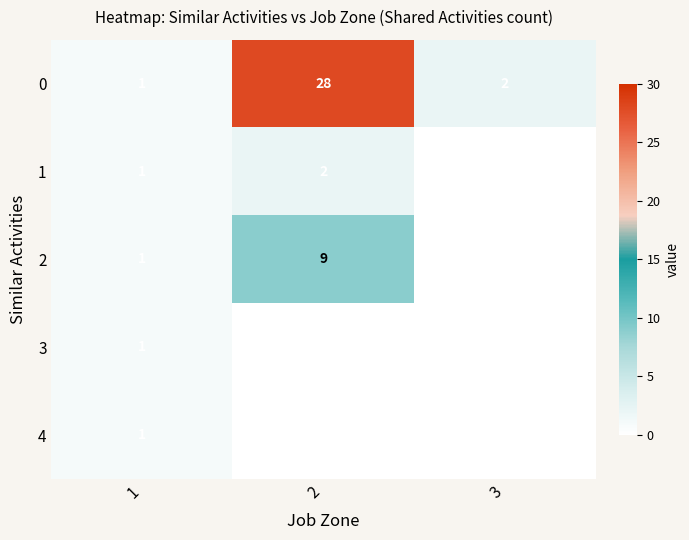

How many series are shown in this chart?

5